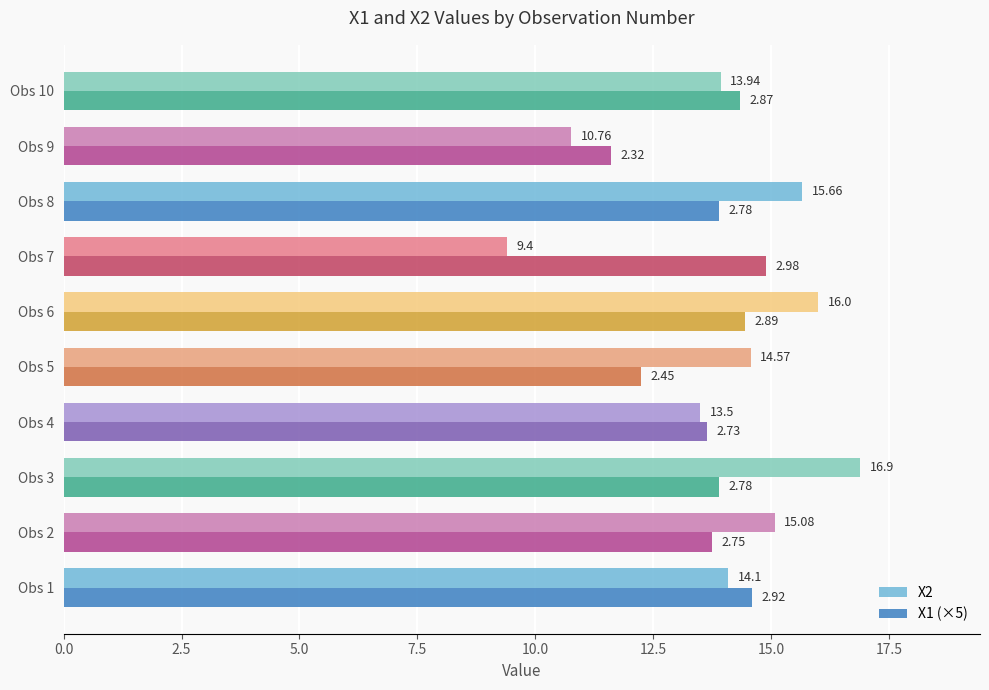

What is the sum of all X2 values?

139.9